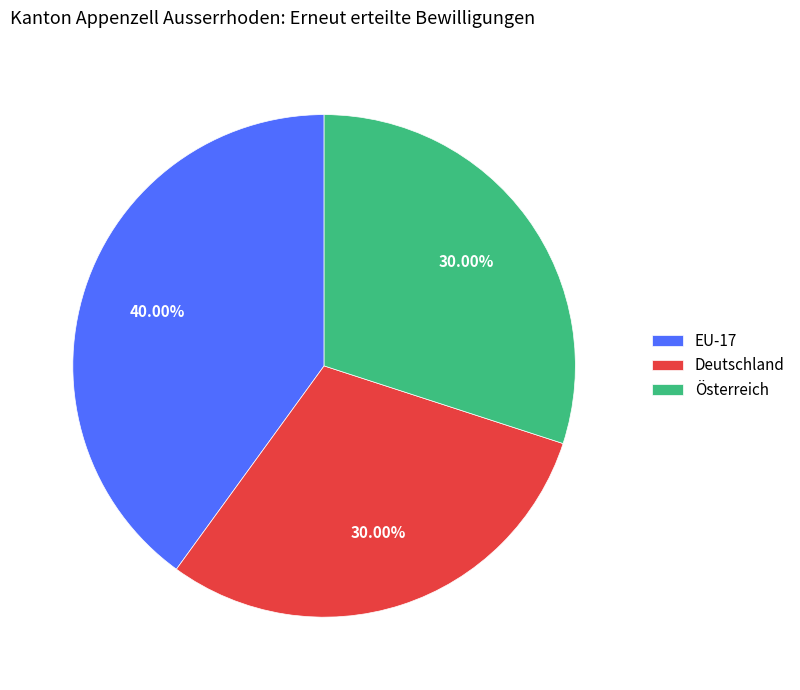

Is there a majority slice in this chart?

No